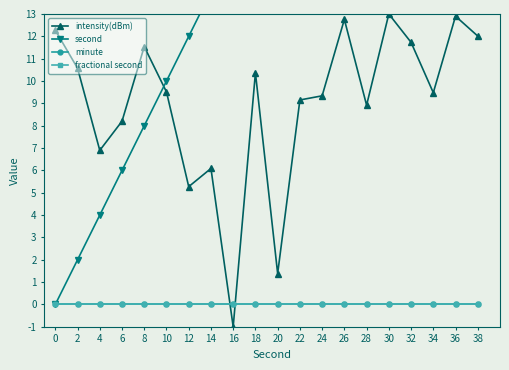

What is the maximum value for second?

38.0